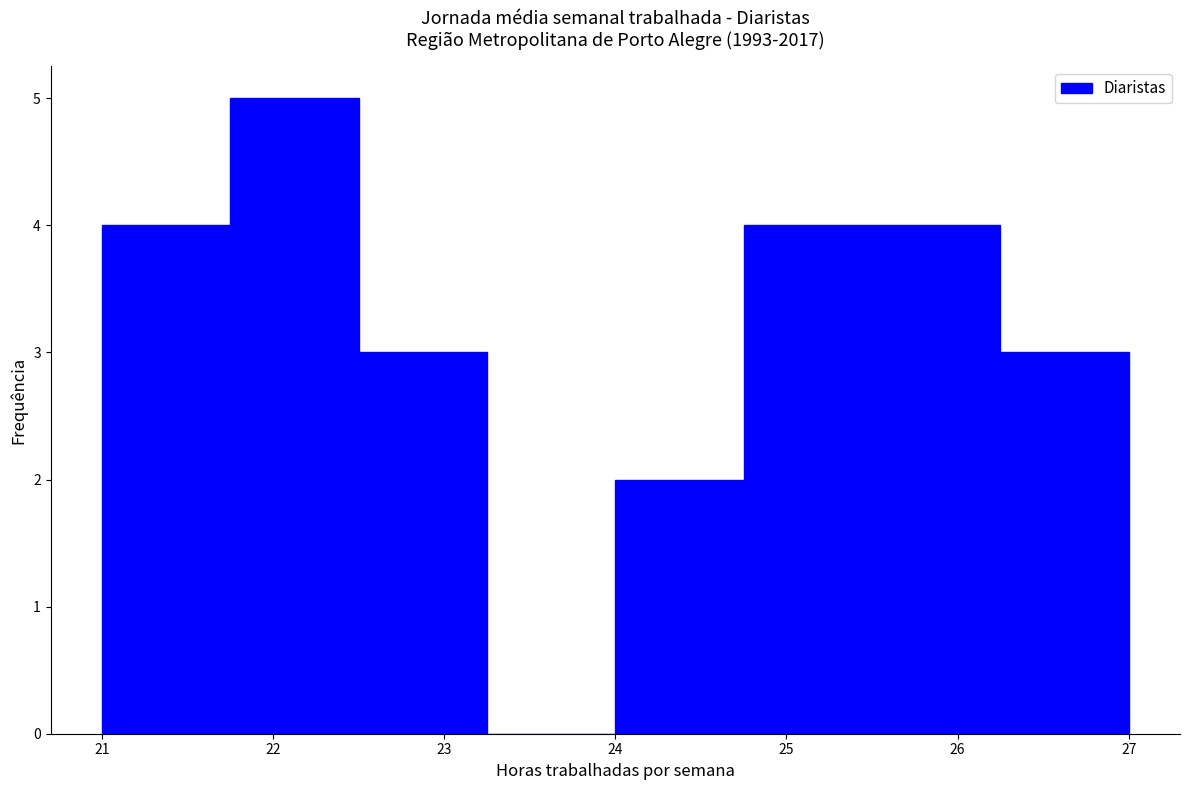

How tall is the bar that spans 24.00 to 24.75 on the x-axis? Neither the bar edges nor the heights are printed on the chart, so give them approximately, as read against the axes.

2